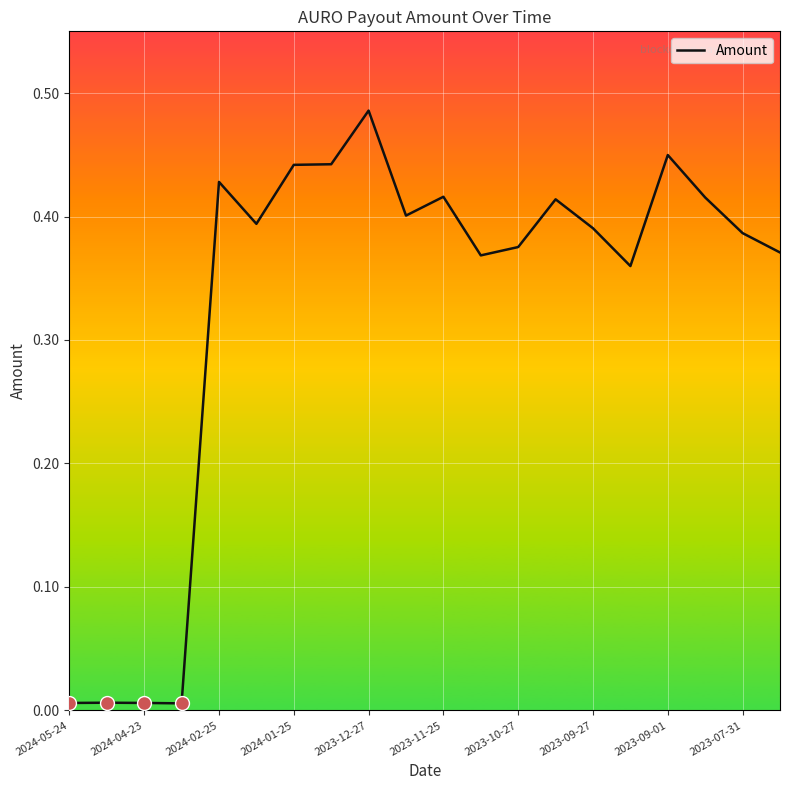

Does the chart have visible grid lines?

Yes